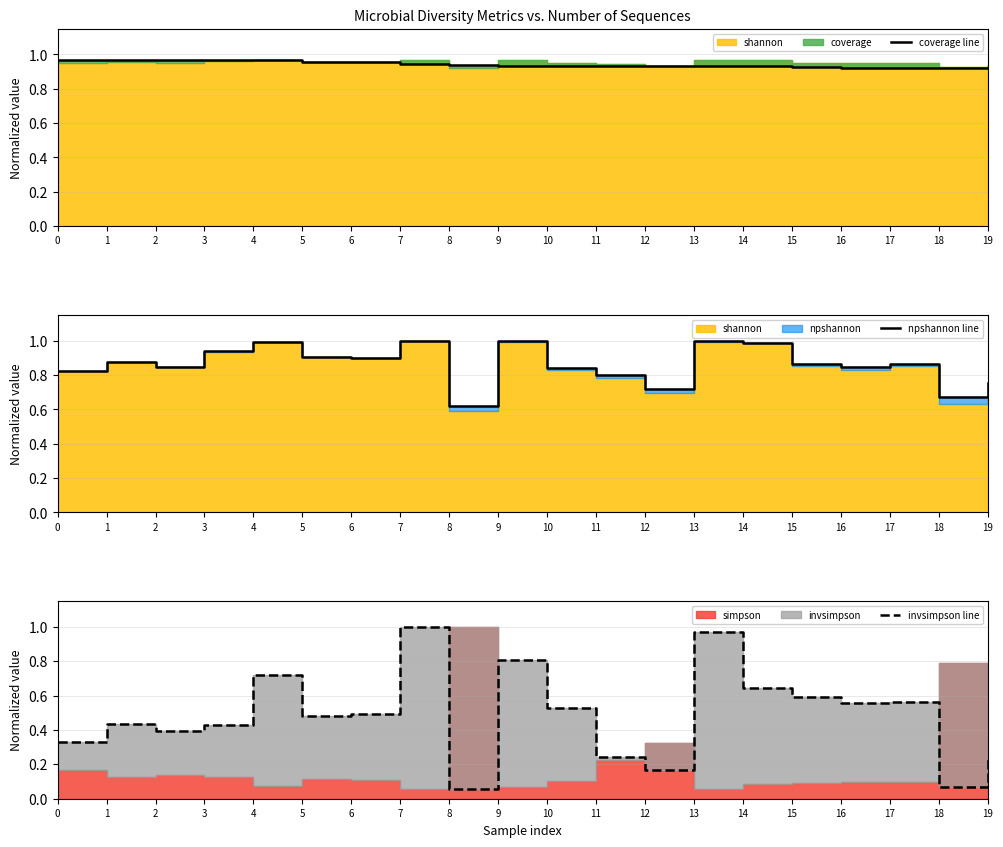

True or false: coverage line has a value of 0.9 at 13.

True